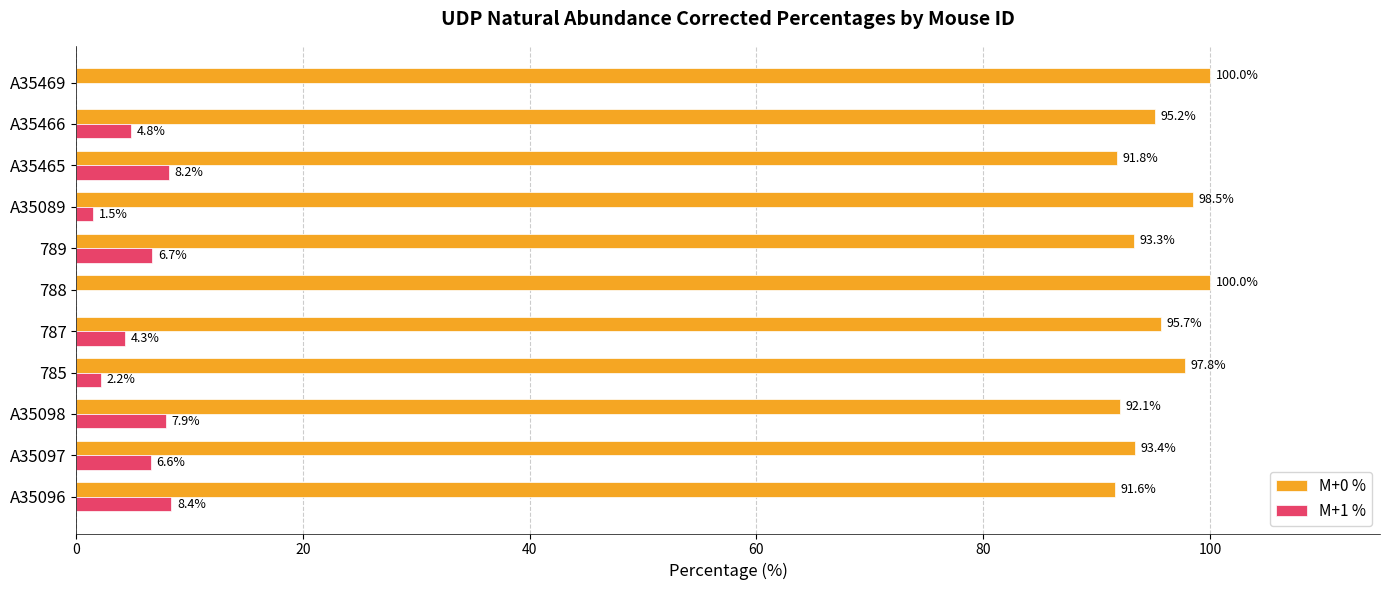

The value of M+0 % at 785 is 42.2. True or false?

False